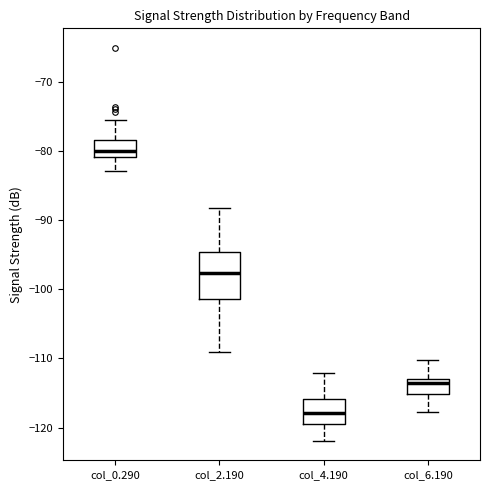

Reading left to right, transcribe this box plot: for each box, give where its median line is, the range the box spans, and where its two whiskers end, as read against the y-axis. The values are not printed on the chart, so give them approximately, as read against the axis.

col_0.290: median -80, box -81 to -78, whiskers -83 to -75
col_2.190: median -98, box -101 to -95, whiskers -109 to -88
col_4.190: median -118, box -119 to -116, whiskers -122 to -112
col_6.190: median -114, box -115 to -113, whiskers -118 to -110